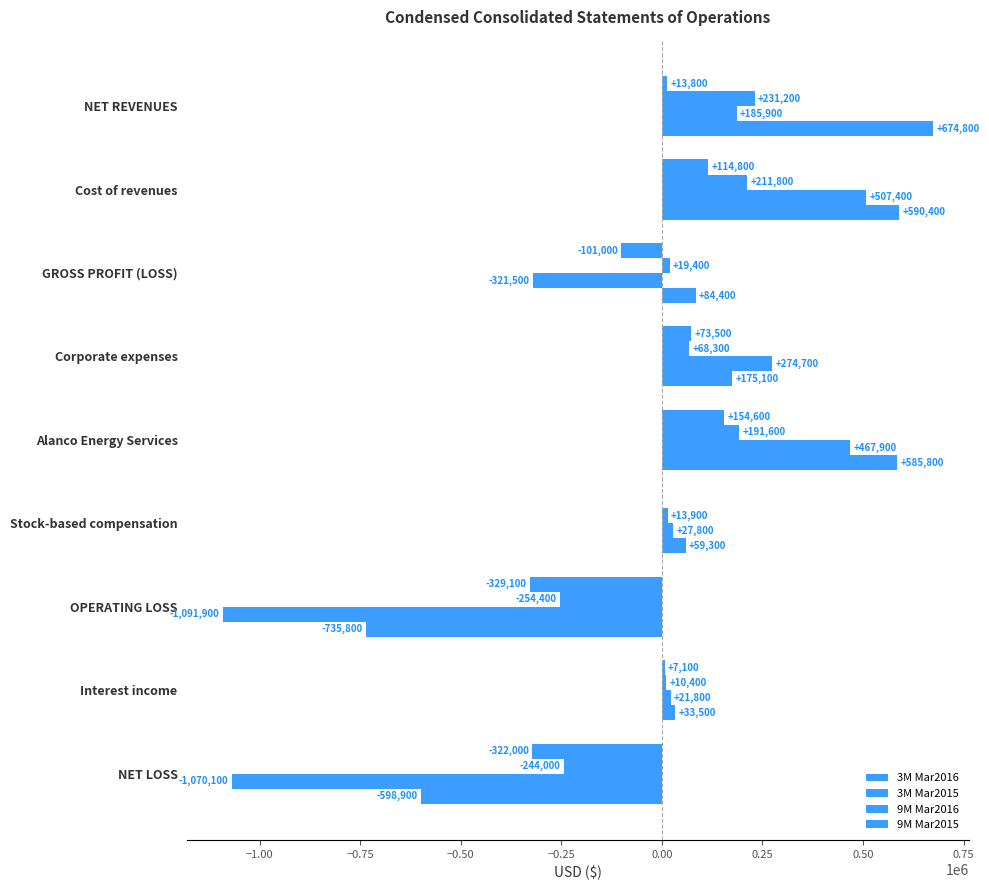

Count the number of data series in this chart.

4